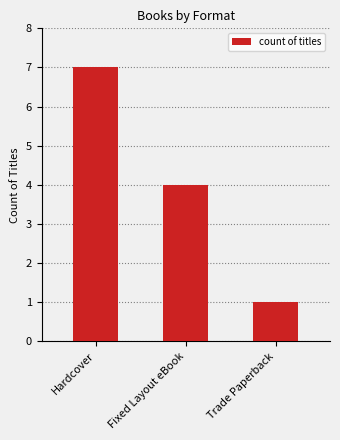

What position from the left is Hardcover?

1